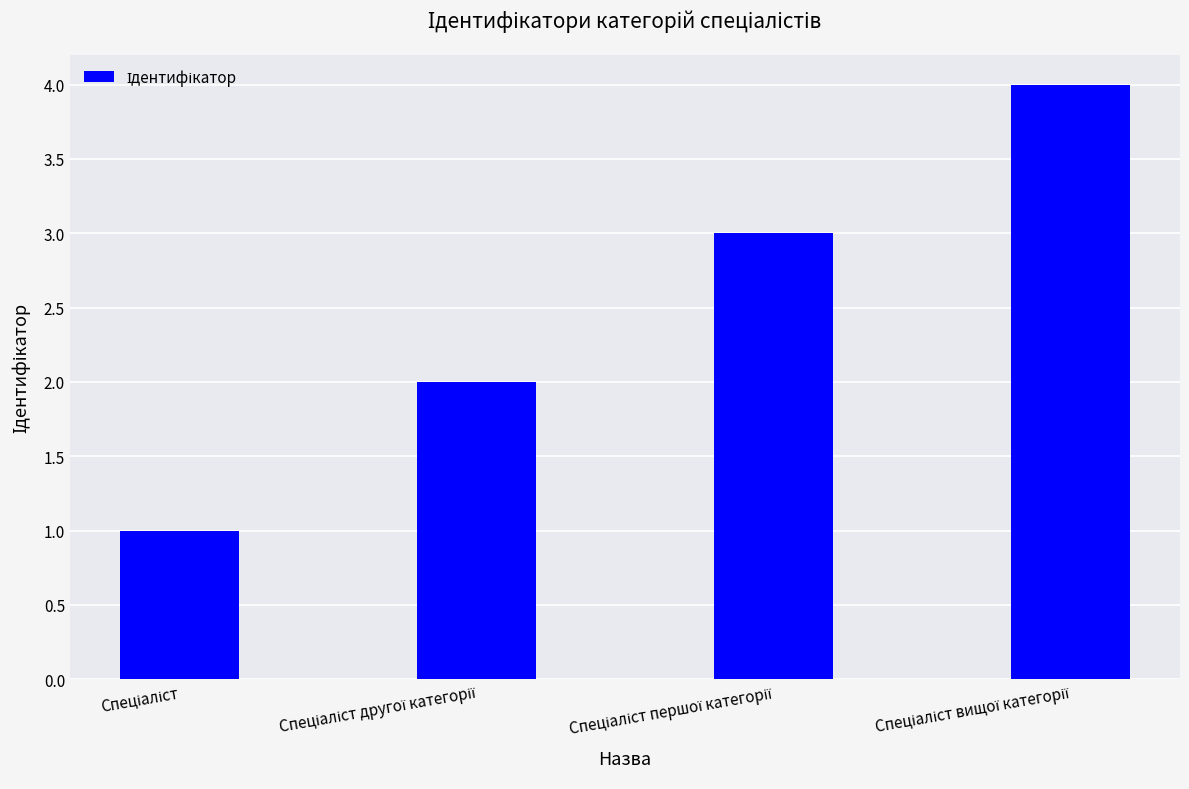

How many values are below 3?

2